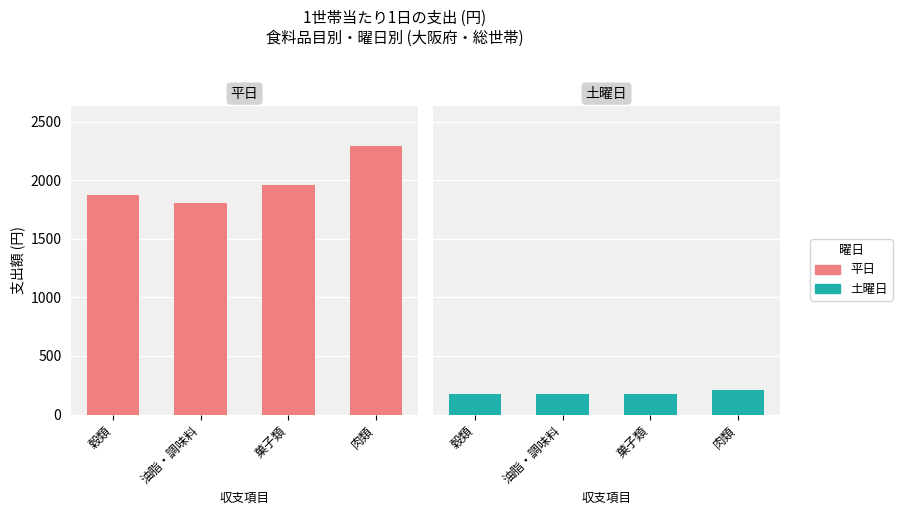

What is the lowest value of the 平日 series?

1809.2